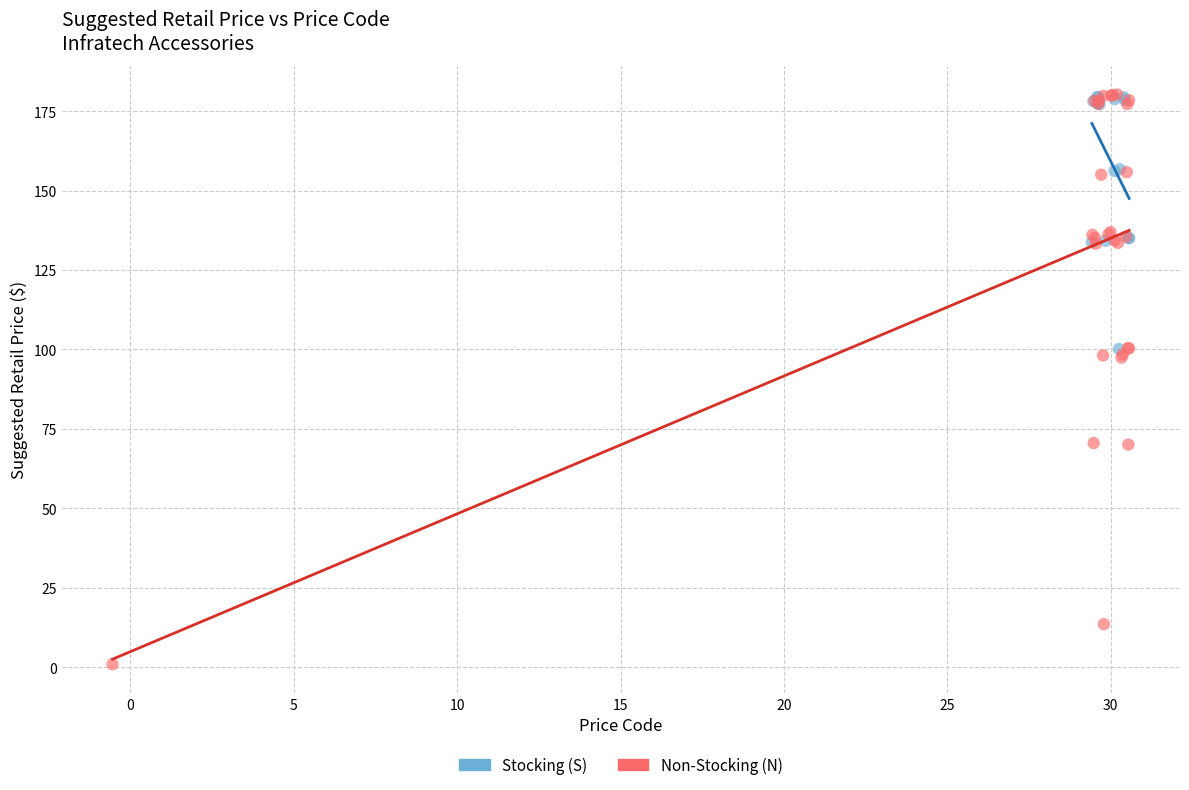

Which series has the largest Y range (max minus min)?

Non-Stocking (N)